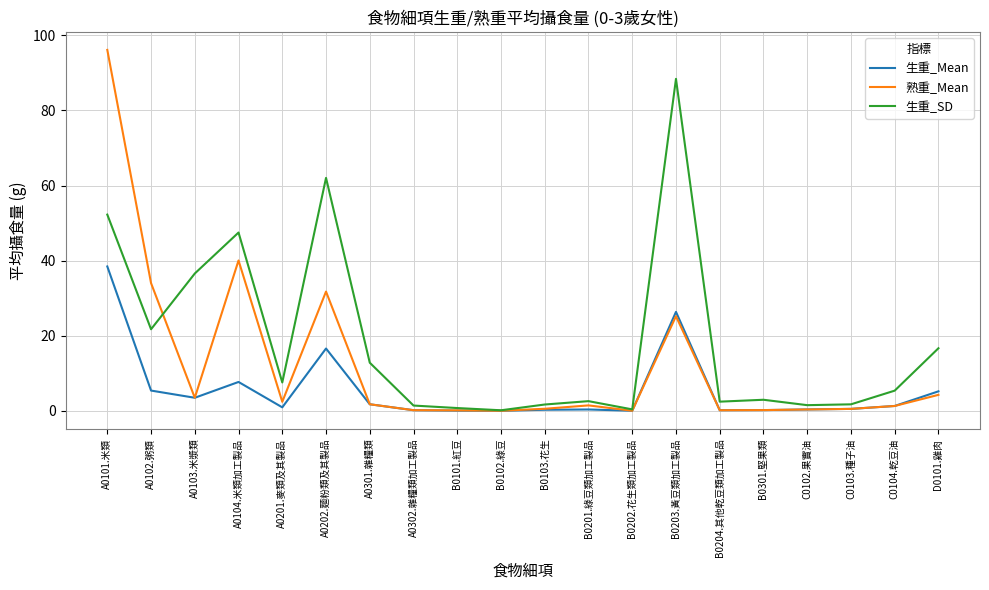

At which category does 生重_SD reach its first local peak?

A0104.米類加工製品